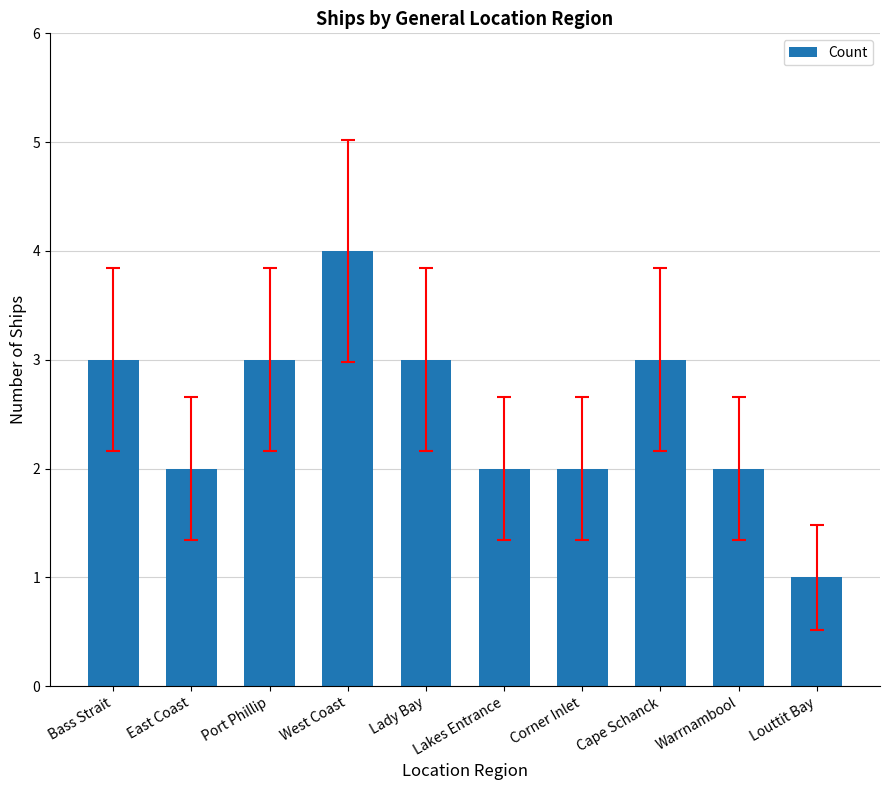

What is the greatest value displayed?

4